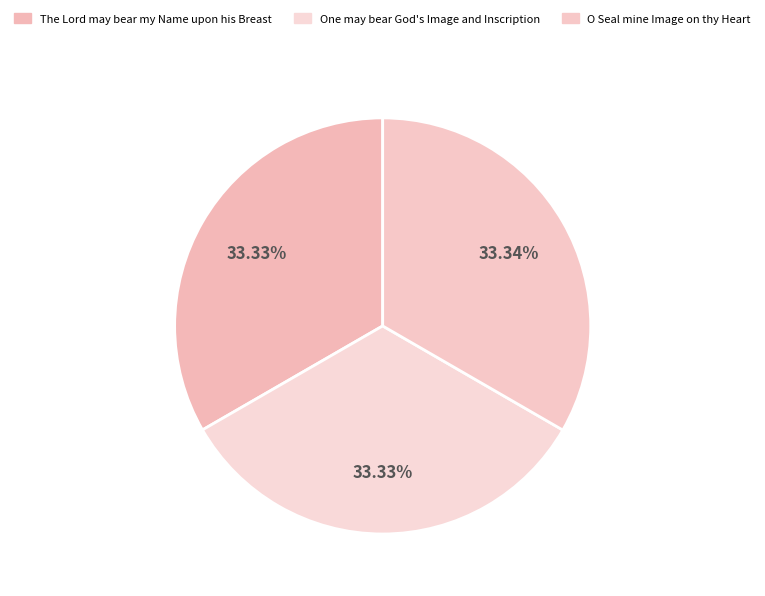

Rank the categories by value from highest to lowest.

O Seal mine Image on thy Heart, One may bear God's Image and Inscription, The Lord may bear my Name upon his Breast